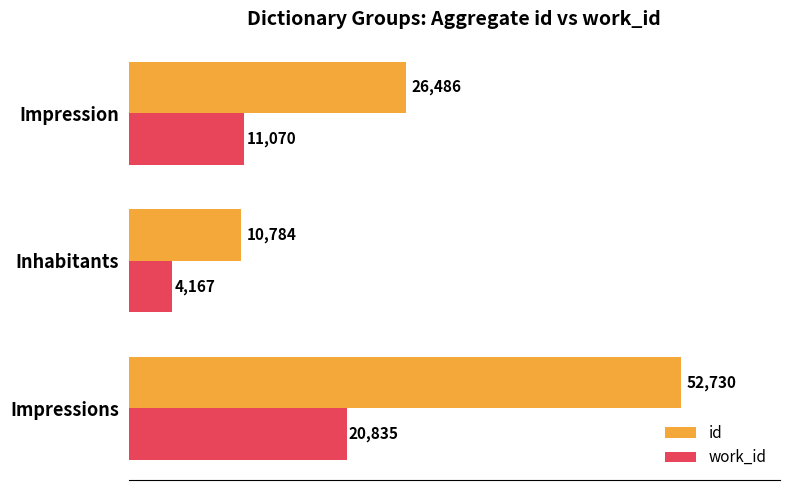

Between Impressions and Inhabitants, which series saw the biggest shift?

id